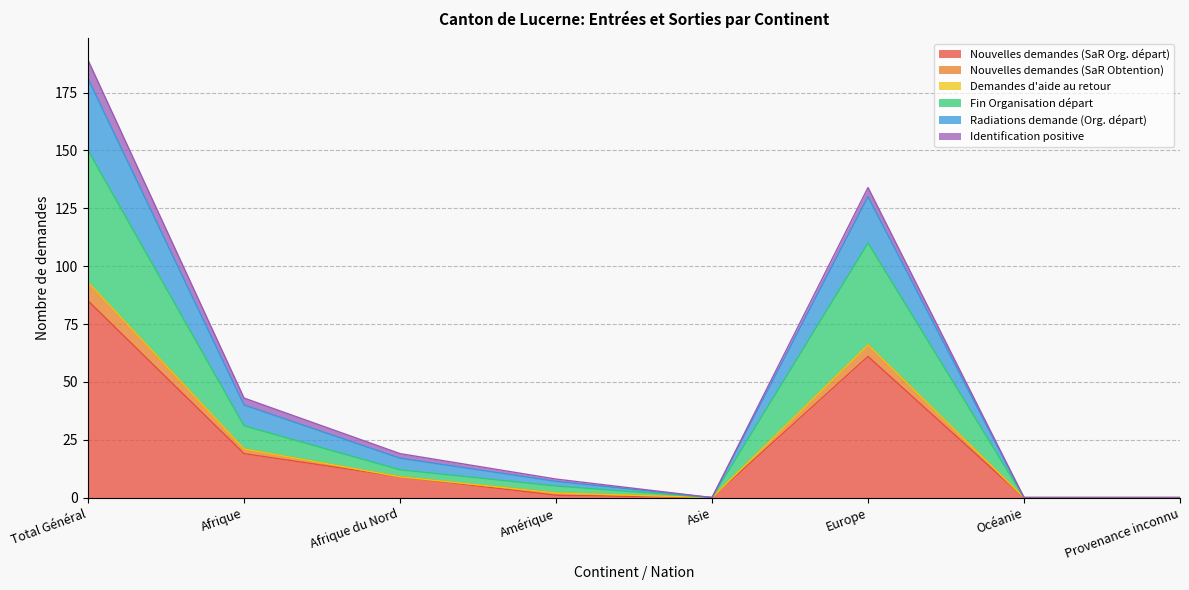

At which category is the sum across all series the highest?

Total Général